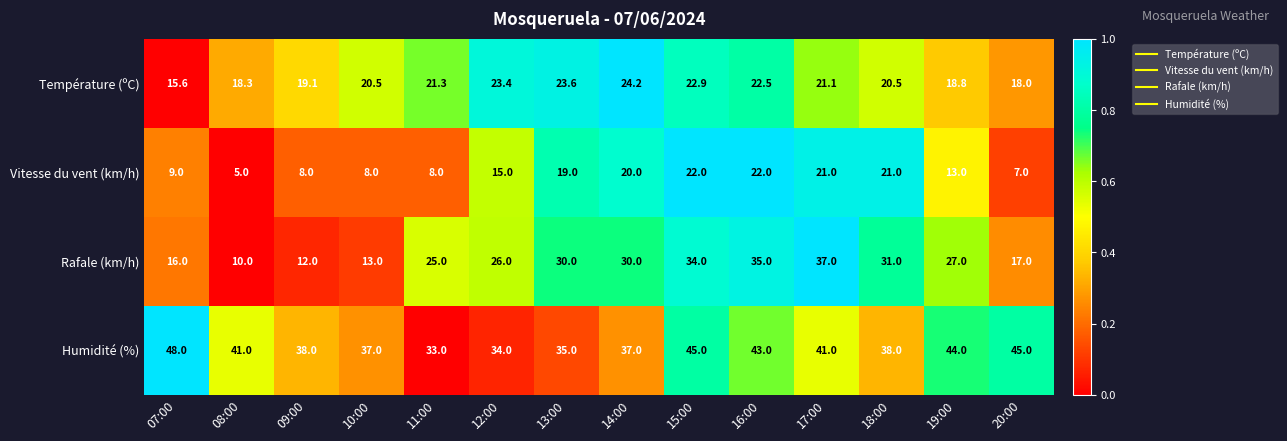

Which series changed the most between 15:00 and 17:00?

Humidité (%)